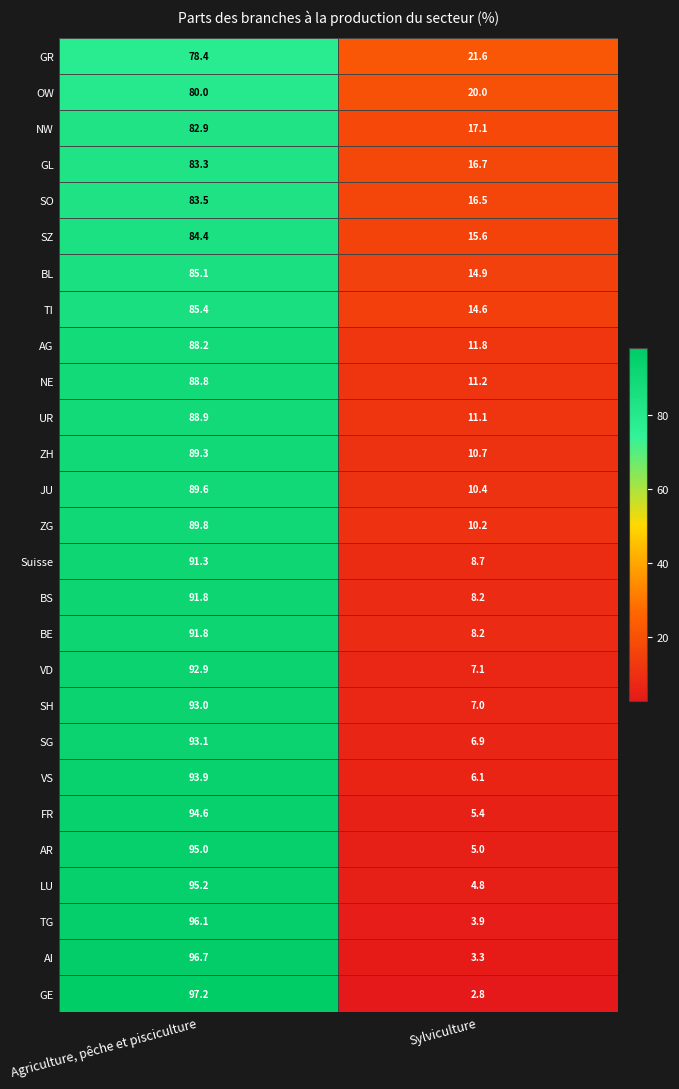

Which category has the lowest value across all series?

Sylviculture